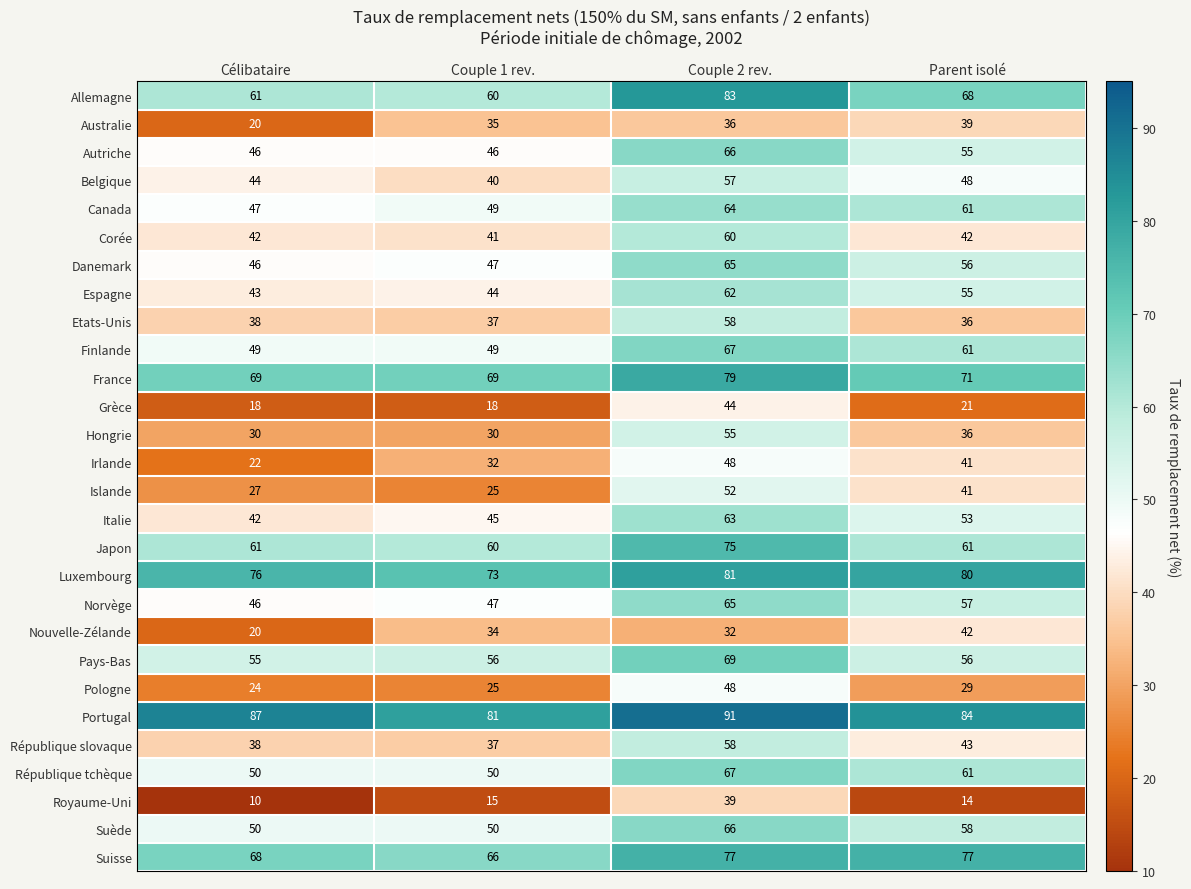

What is the sum of the Pologne values at Couple 1 rev. and Couple 2 rev.?

73